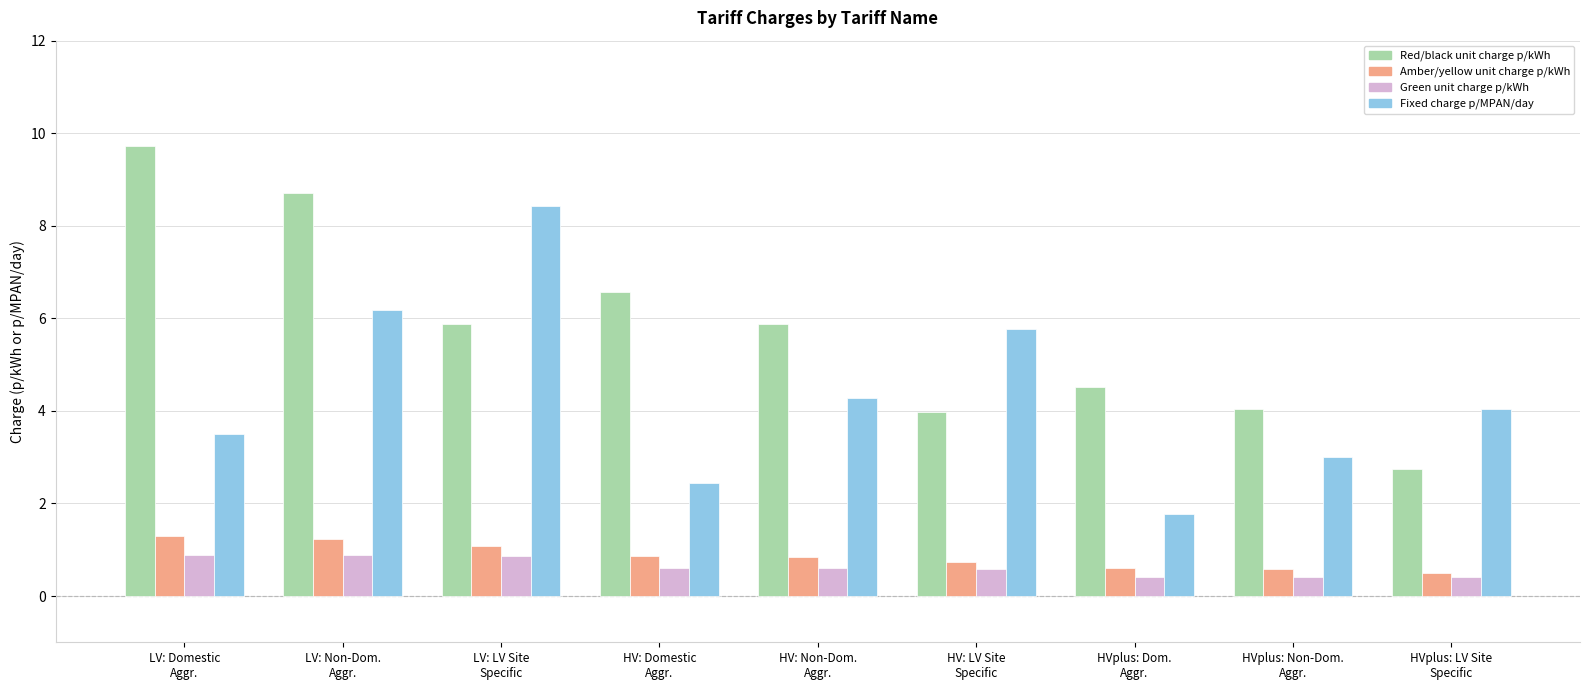

At which category is the sum across all series the highest?

LV: Non-Dom.
Aggr.